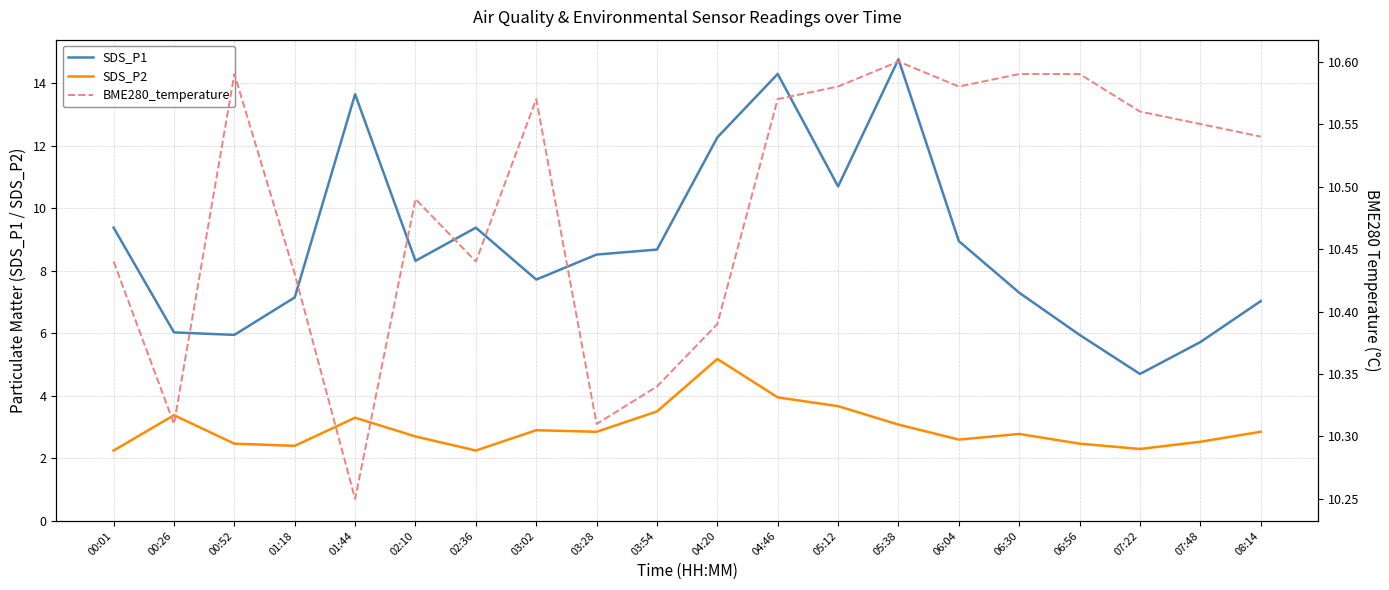

What is the label of the 4th point from the left?

01:18